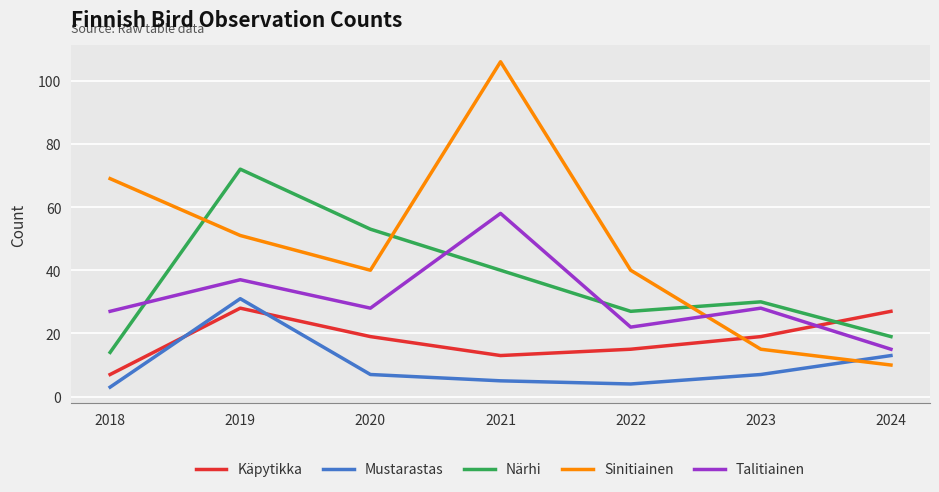

Is this an area chart (filled region under the line)?

No